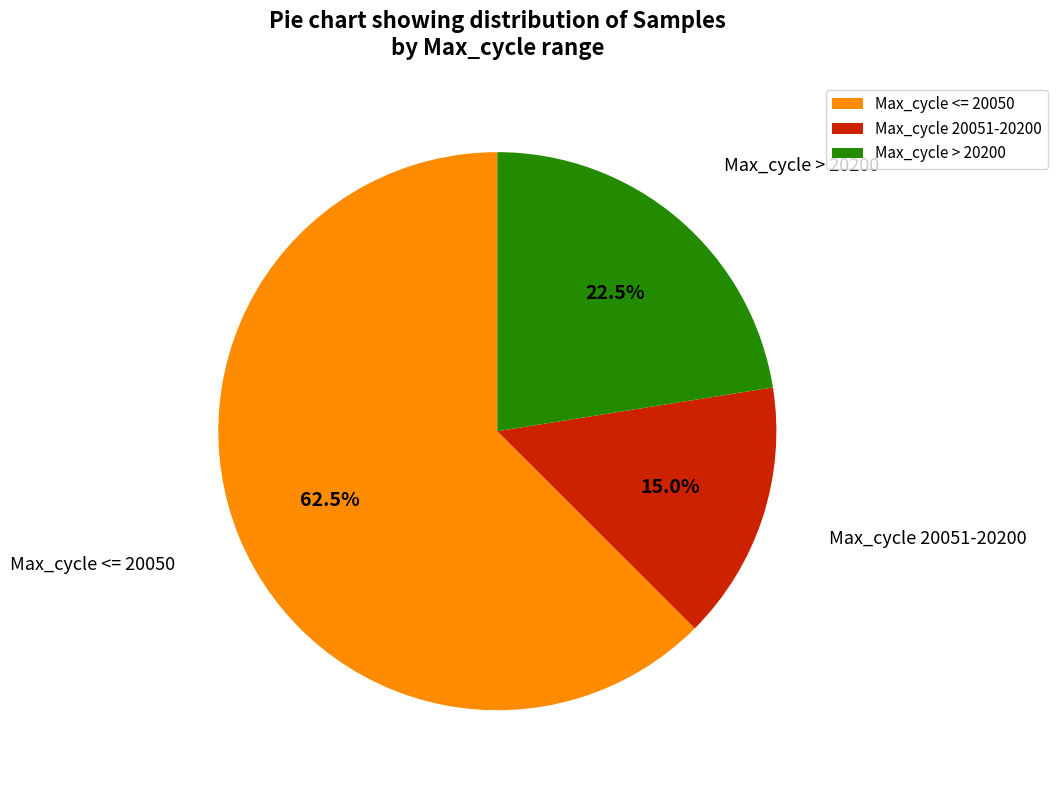

What portion of the pie excludes Max_cycle <= 20050?

37.5%